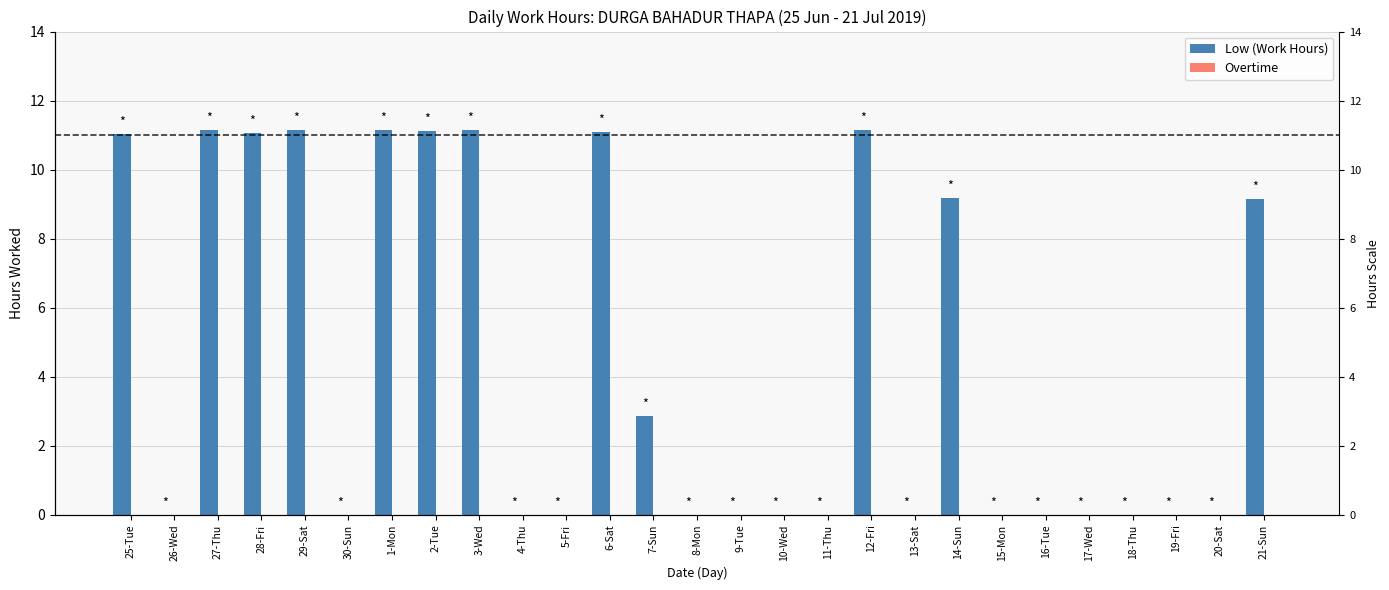

Rank the series at 7-Sun from lowest to highest value.

Overtime, Low (Work Hours)